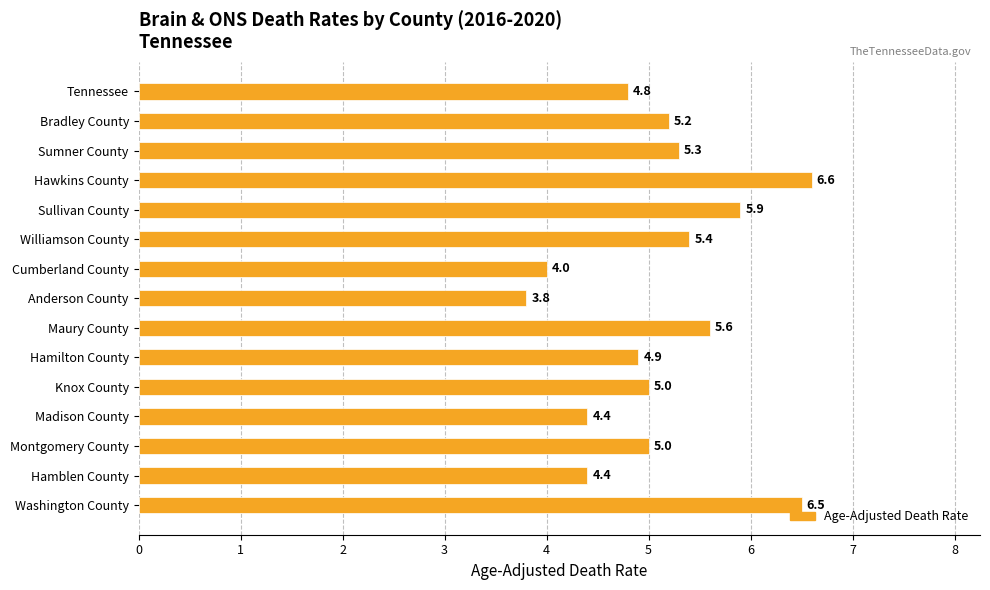

How many data points does each series have?

15